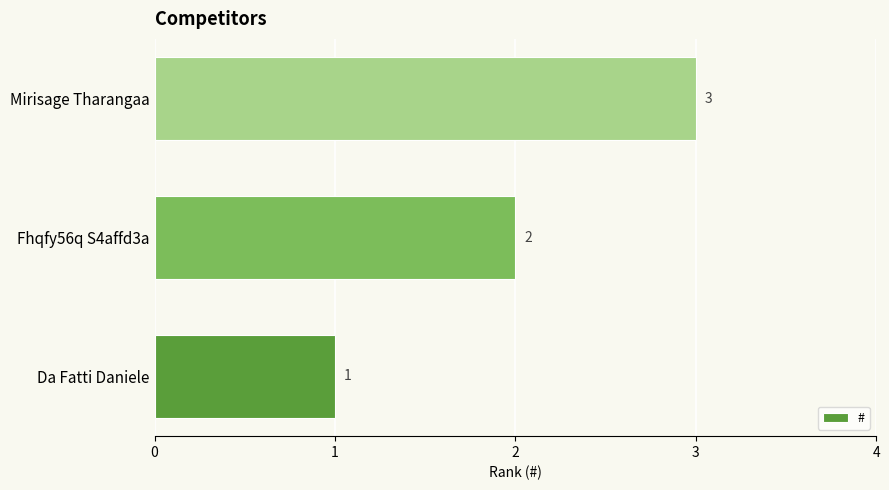

The chart shows a value of 1 at Da Fatti Daniele. True or false?

True